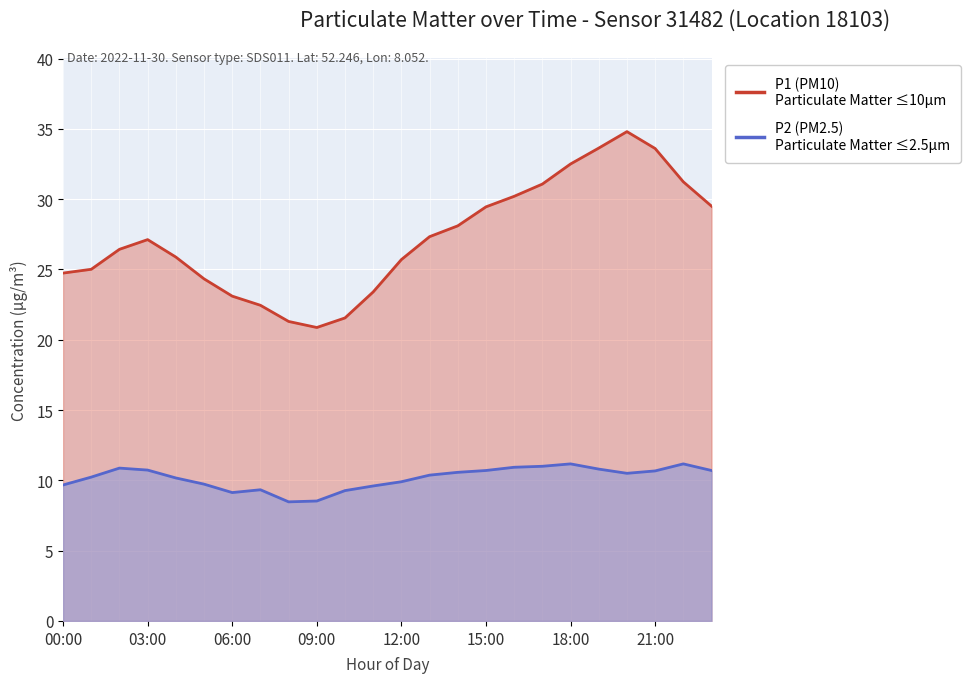

True or false: P1 (PM10) and P2 (PM2.5) intersect in this chart.

False